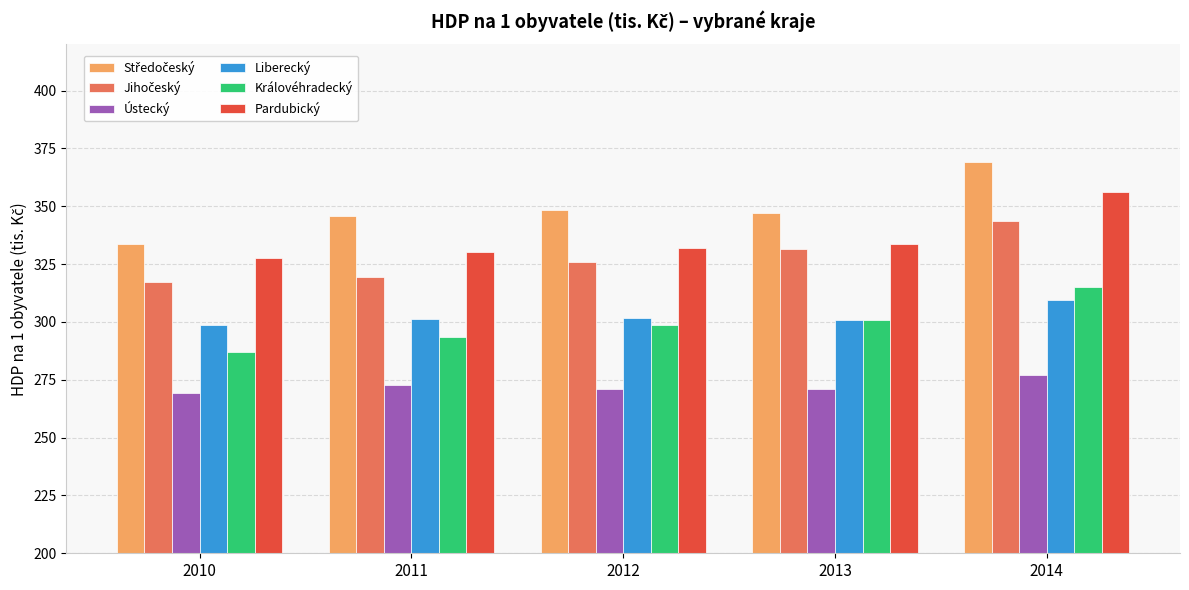

What is the greatest value displayed?

369.3